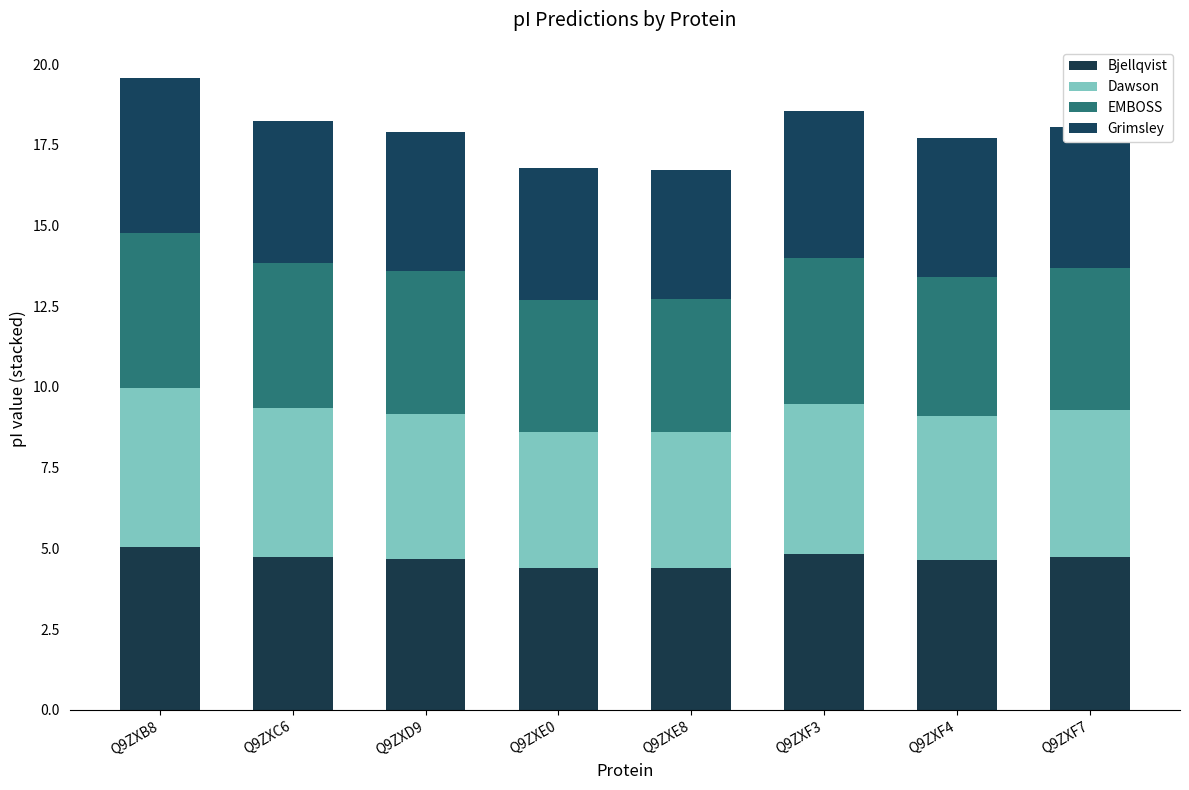

At which category is the sum across all series the highest?

Q9ZXB8